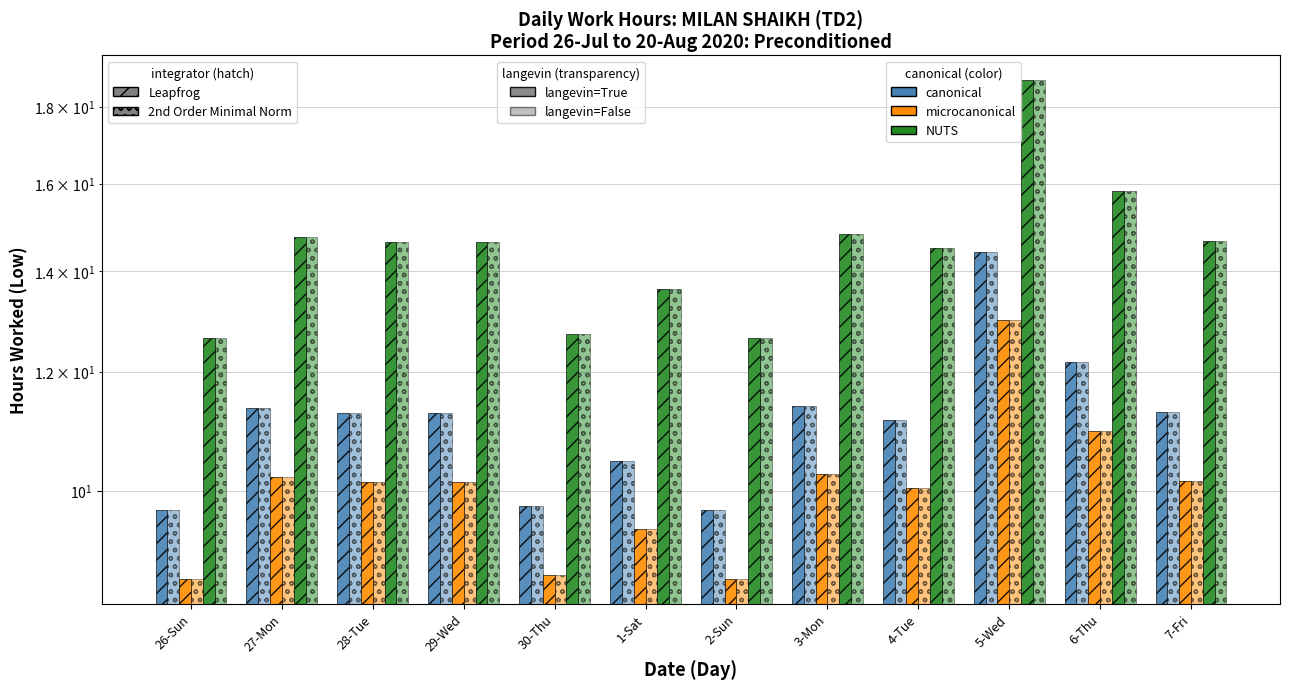

Are the bars grouped side by side (vs. stacked)?

Yes